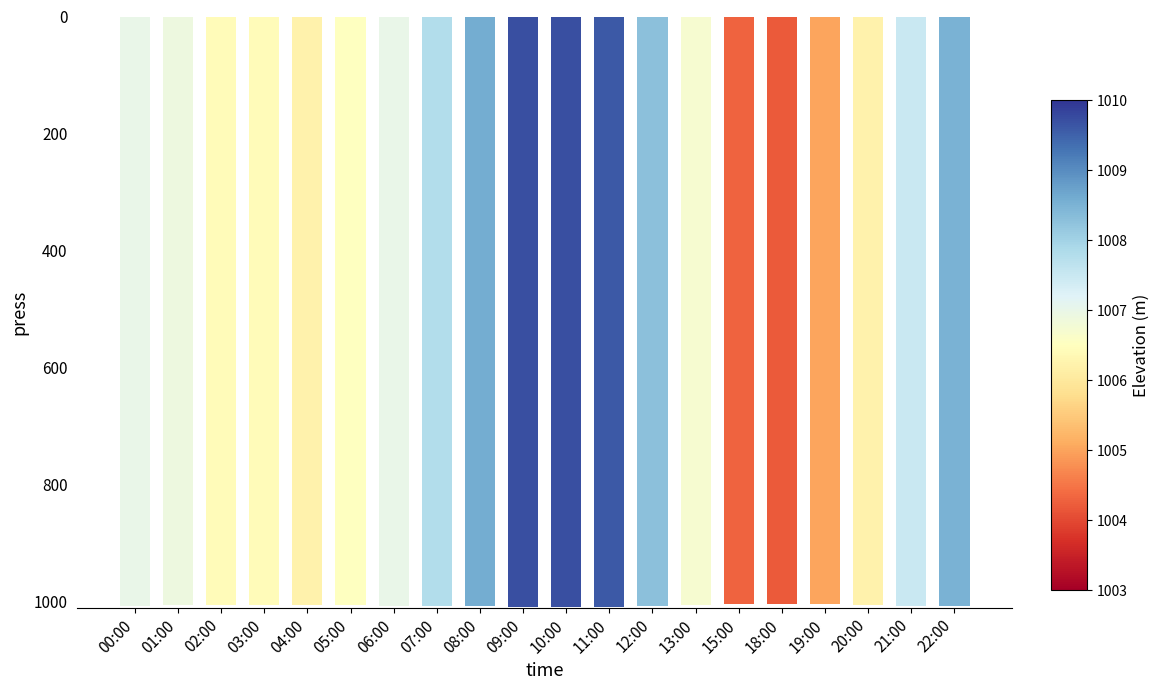

What is the maximum value shown in the chart?

-1004.2